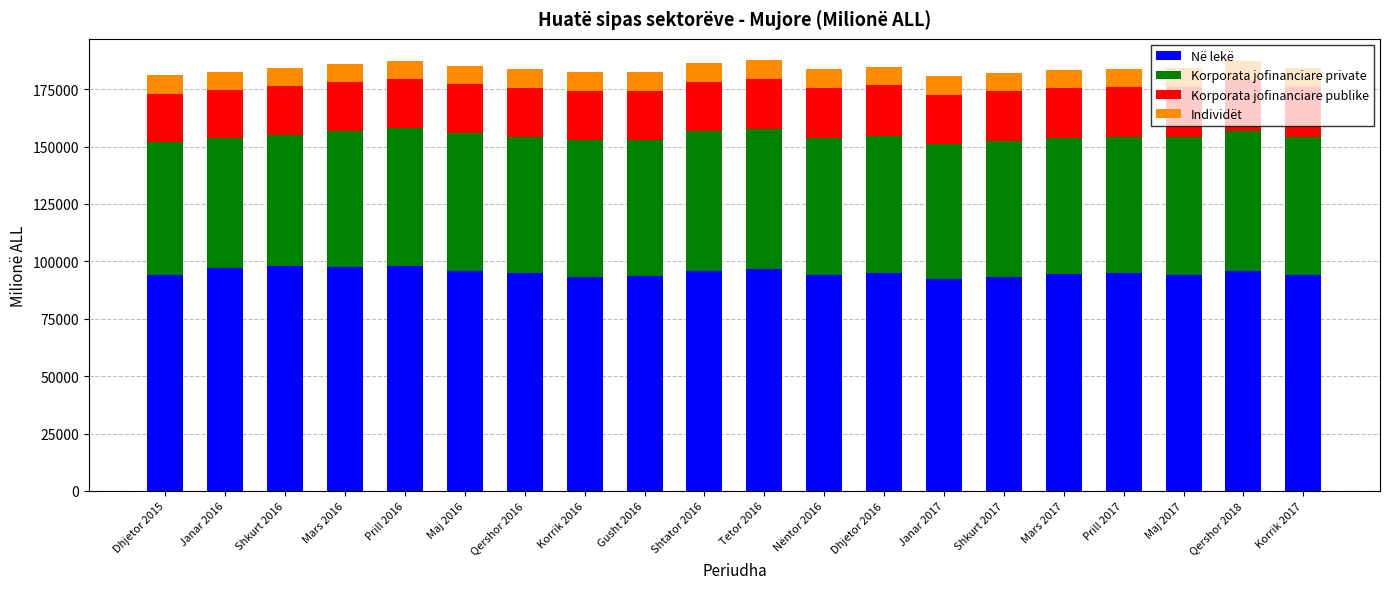

What is the average value of the Në lekë series?

95135.4